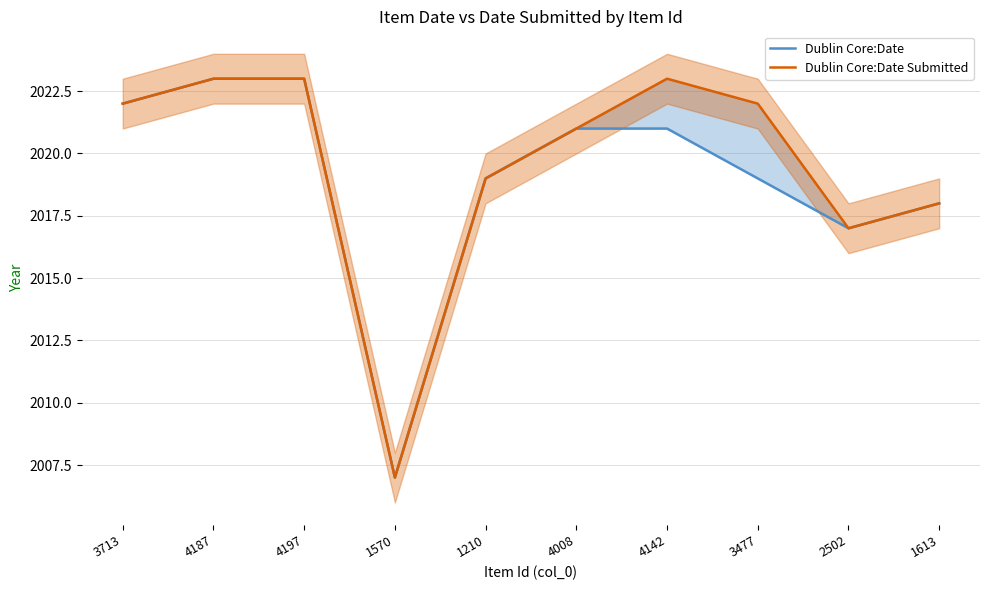

Does the chart have visible grid lines?

Yes